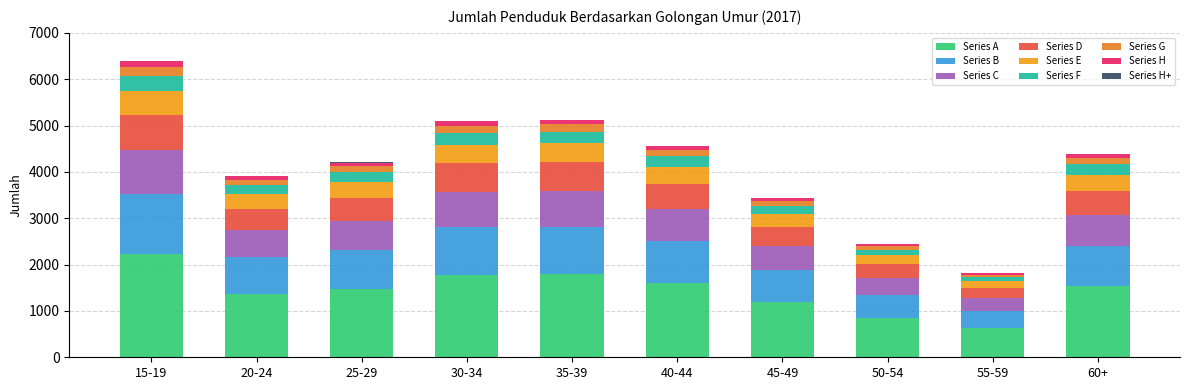

How many series are shown in this chart?

9